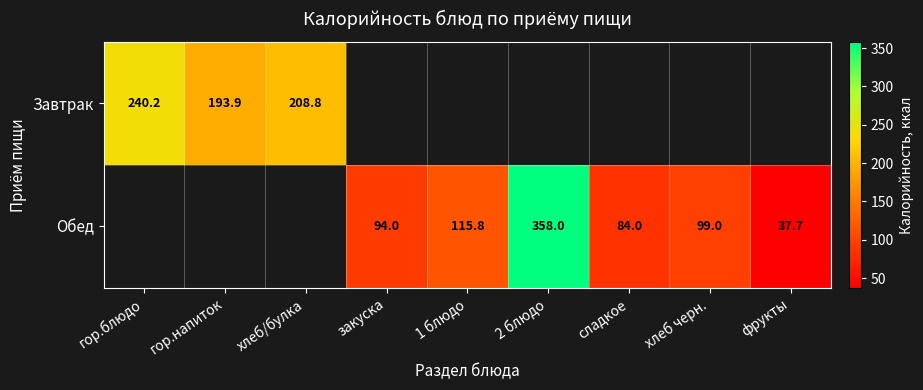

True or false: Обед has a value of 49.1 at сладкое.

False